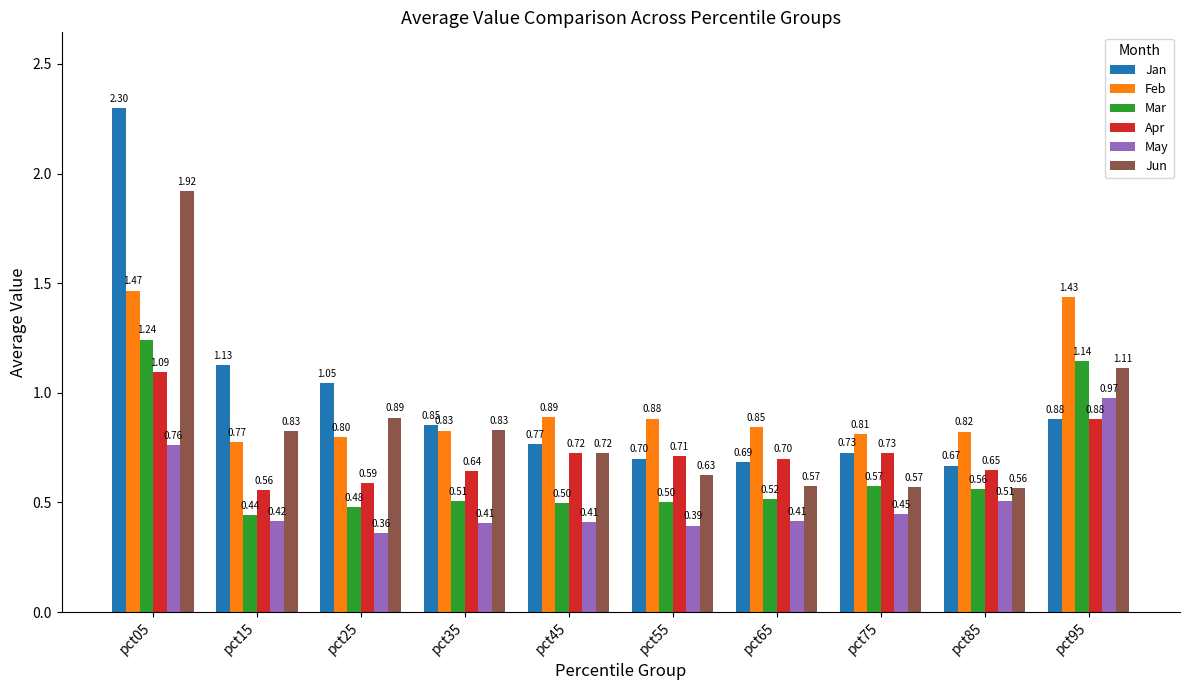

Which series has the widest spread of values?

Jan